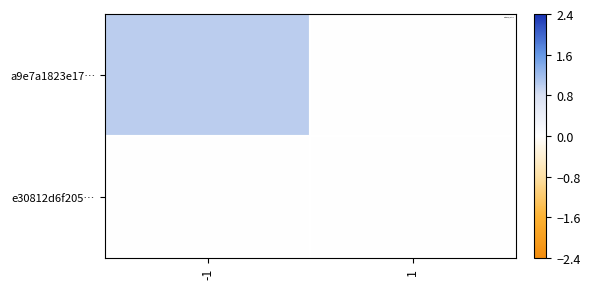

Reading left to right, what are all the values shown in this chart?

a9e7a1823e17…: -1=1	1=0
e30812d6f205…: -1=0	1=0